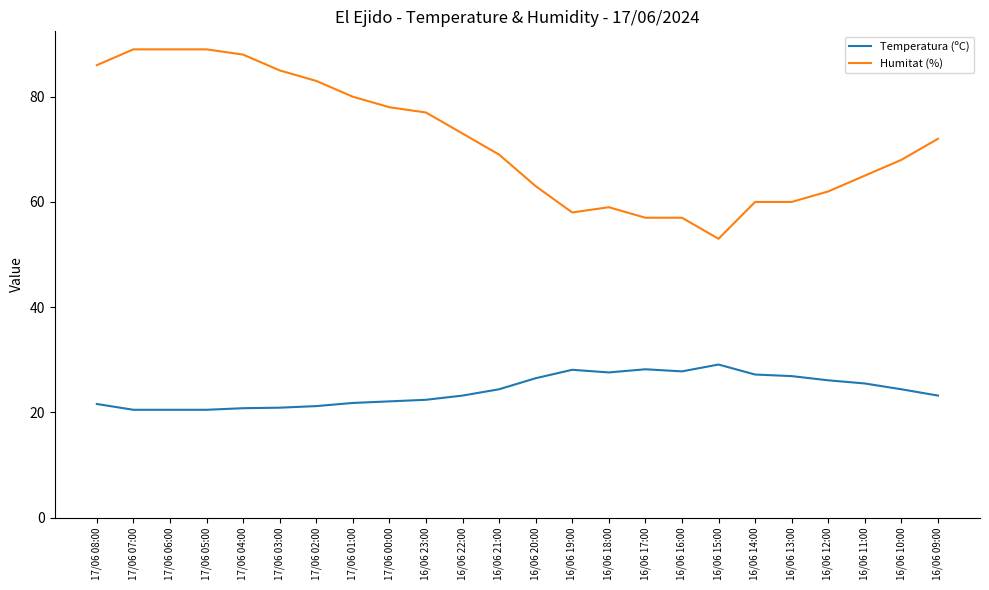

Count the number of categories in the chart.

24